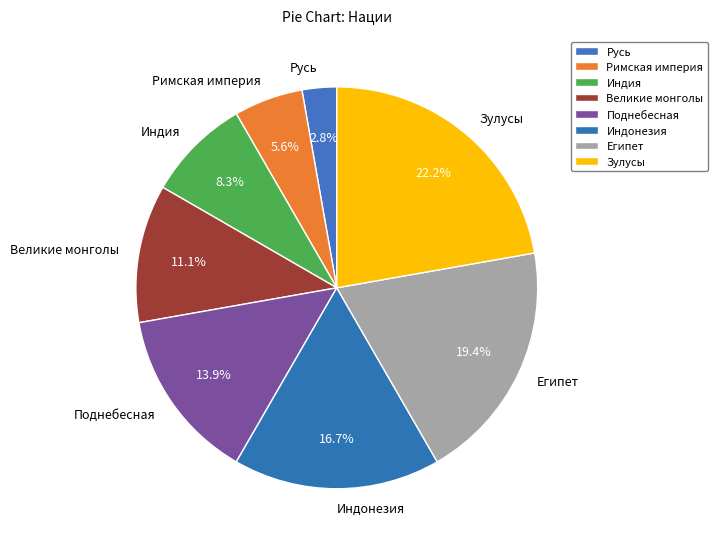

Does Зулусы represent more than half of the total?

No